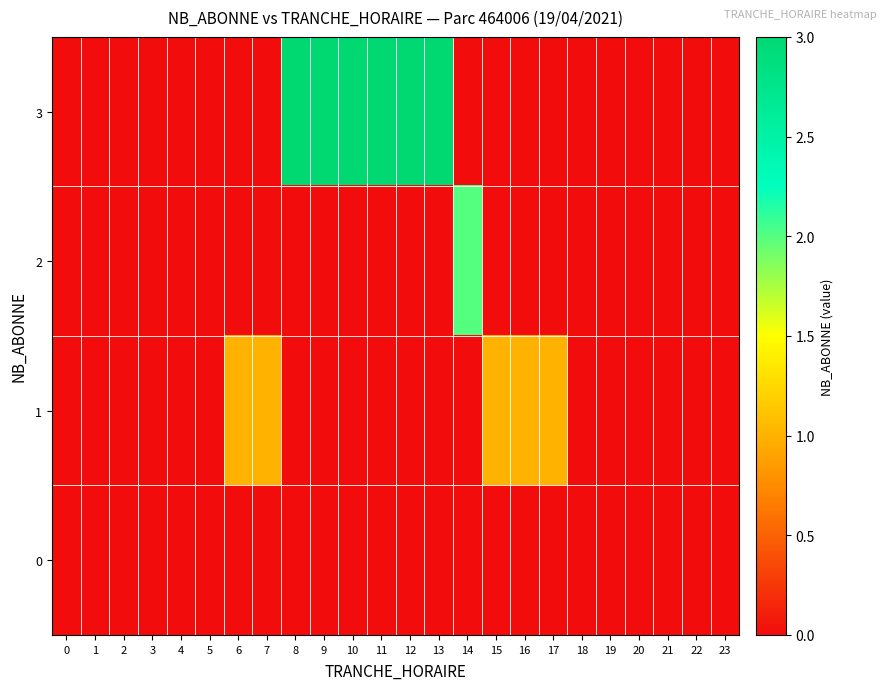

At which category does the chart reach its peak across all series?

8